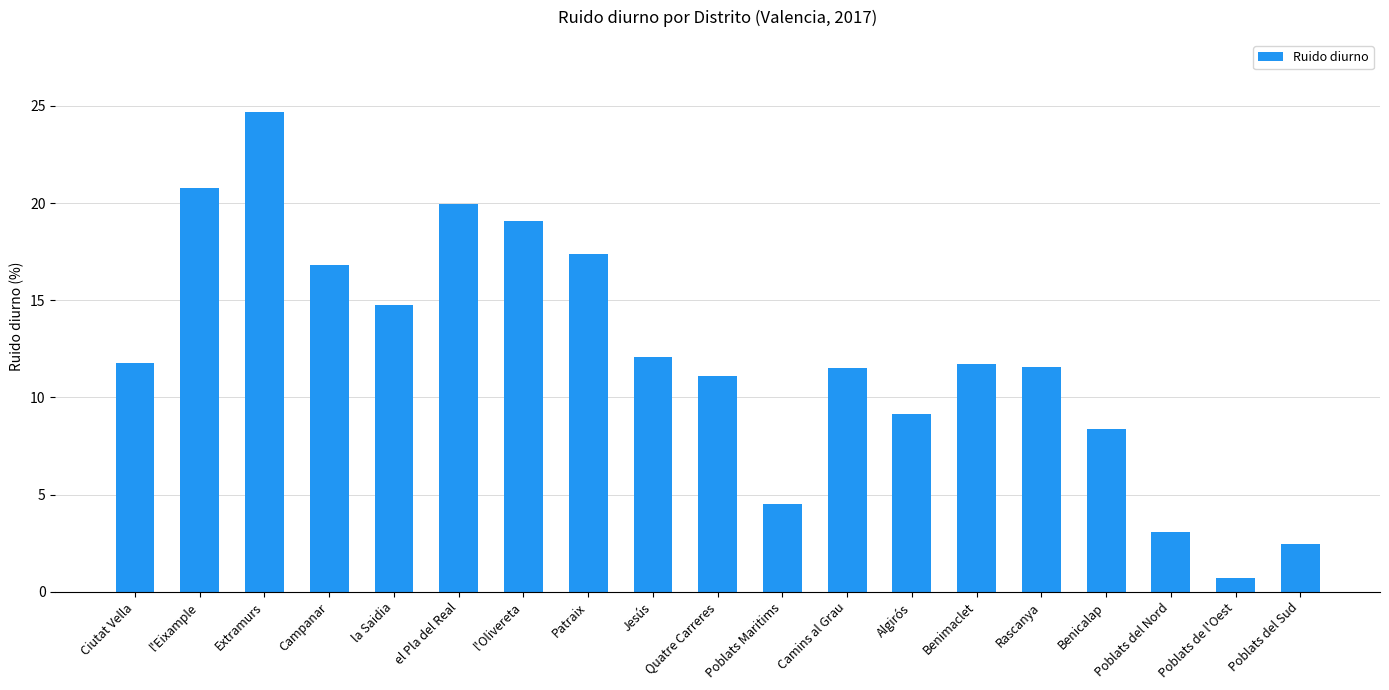

Does the chart contain any negative values?

No